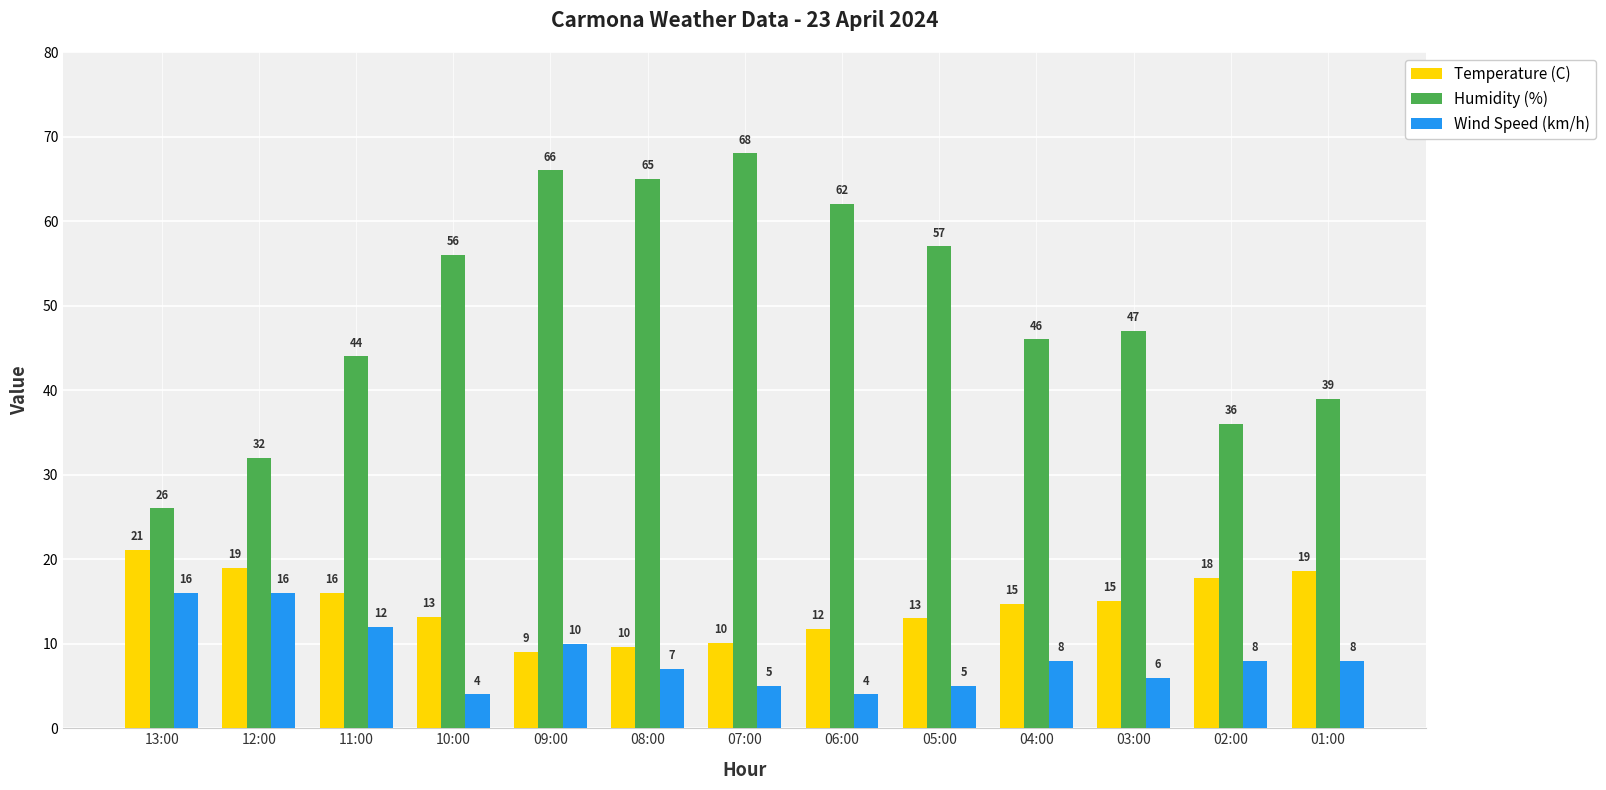

Is it true that Wind Speed (km/h) equals 5.1 at 02:00?

False